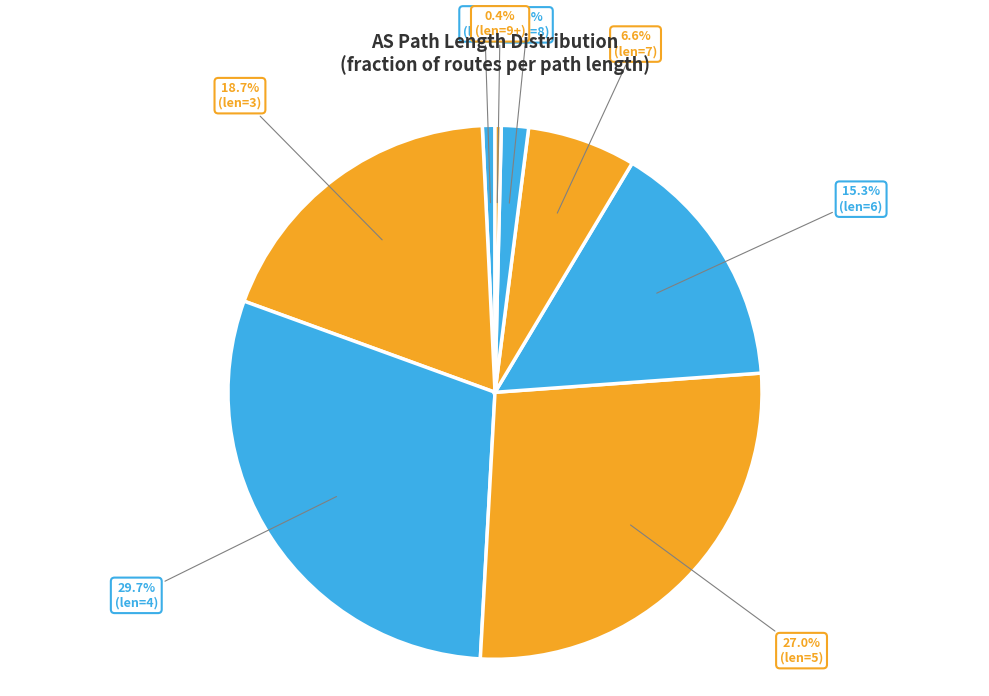

How many segments does this pie chart have?

8